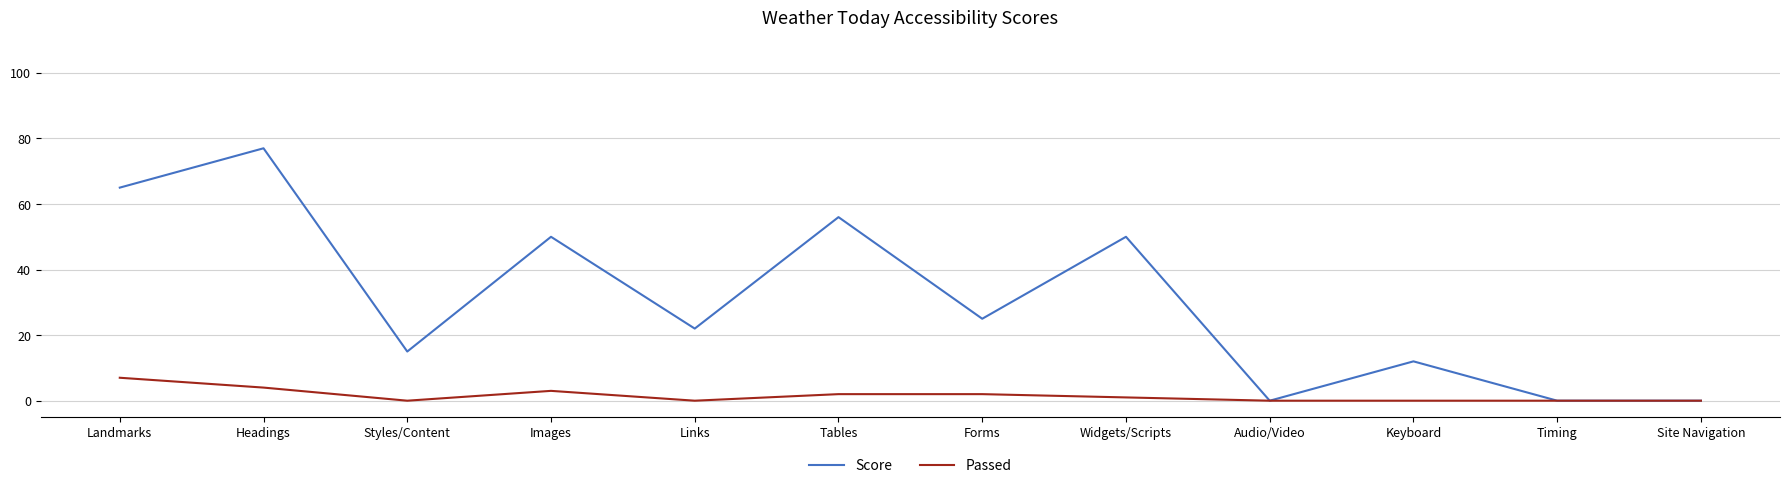

Which series has the largest range (max minus min)?

Score